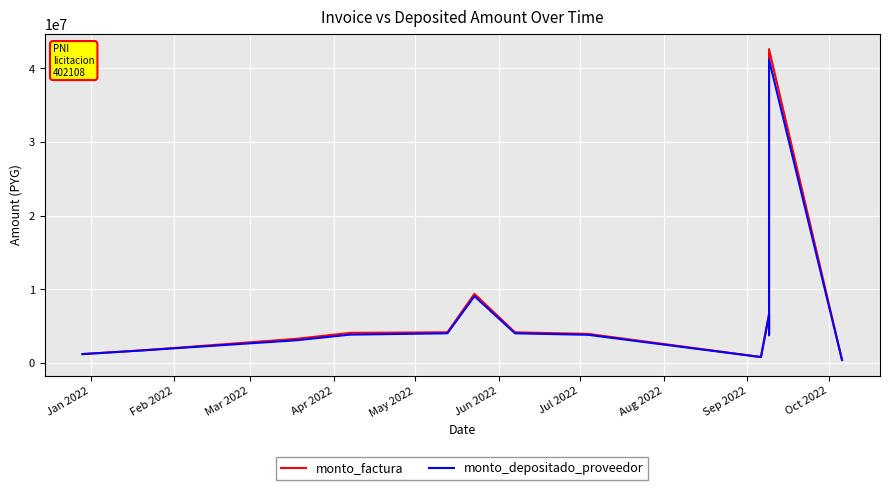

How many interior local peaks does the monto_depositado_proveedor series have?

2